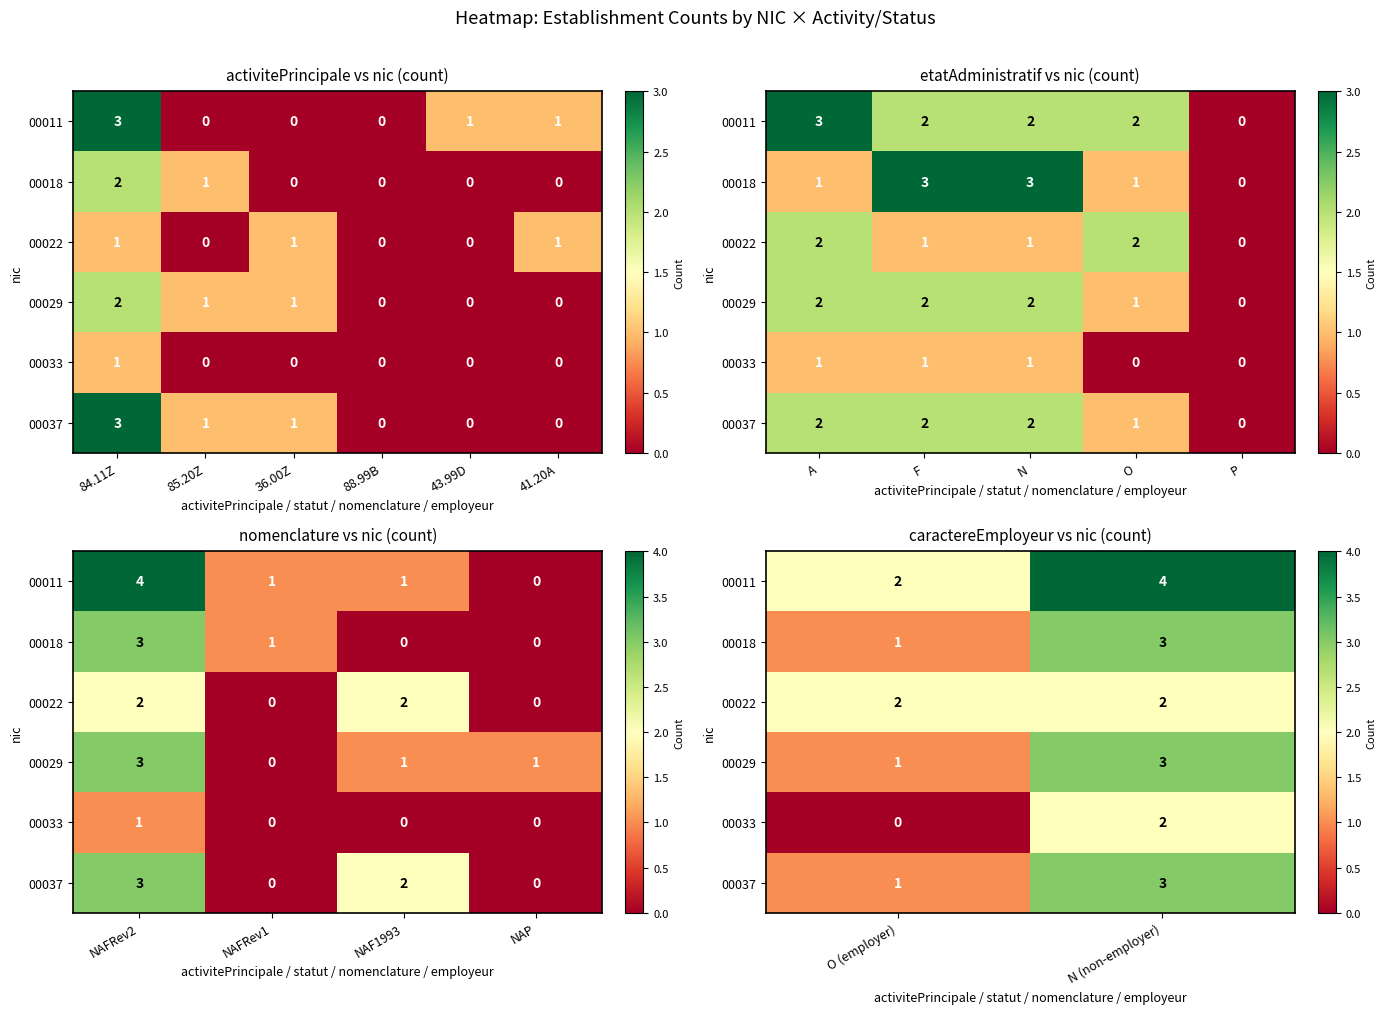

At which label is 00018 closest to 2?

O (employer)